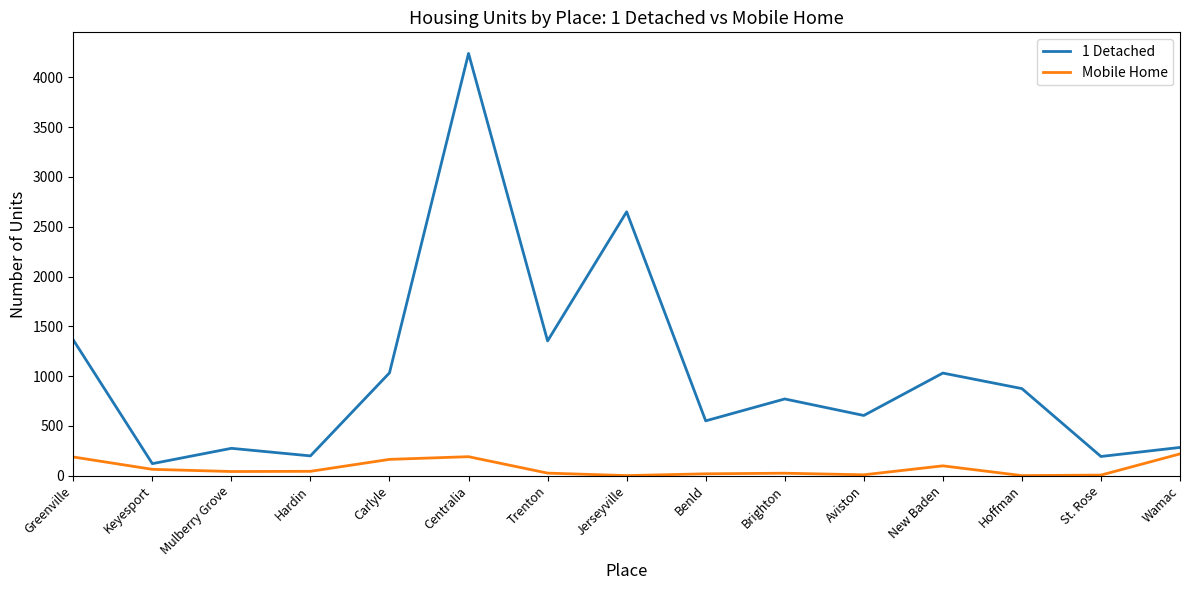

Where is the first local maximum for 1 Detached?

Mulberry Grove